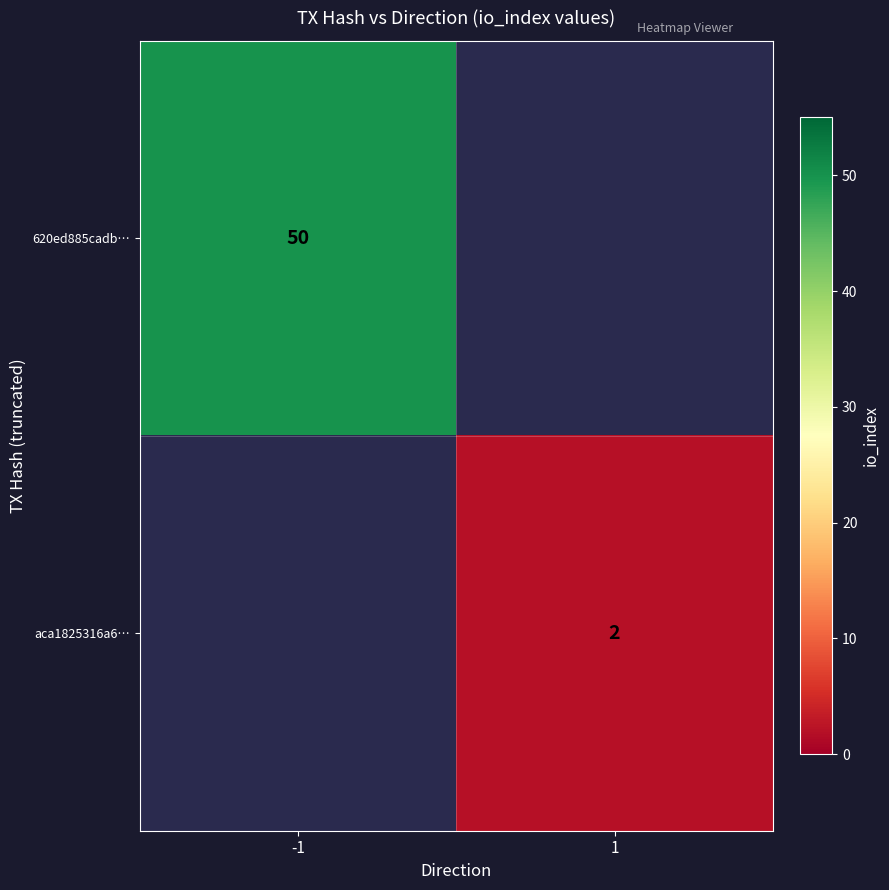

How many categories are shown in the chart?

2